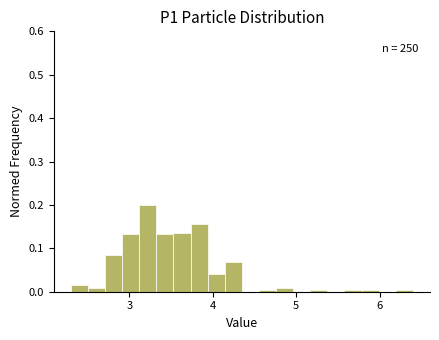

Read against the x-axis, roughly where is the centre of the tallest bar?

3.2